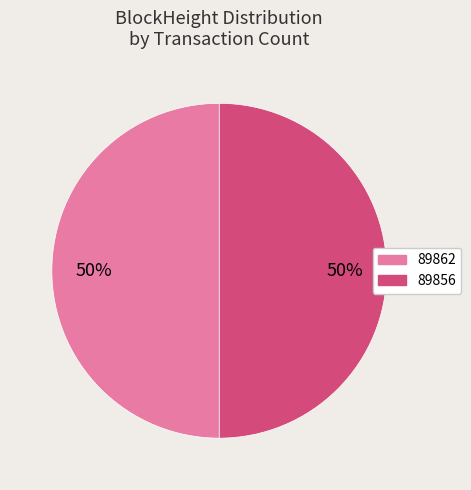

To the nearest percent, what is the difference between the 89856 and 89862 slice percentages?

0%